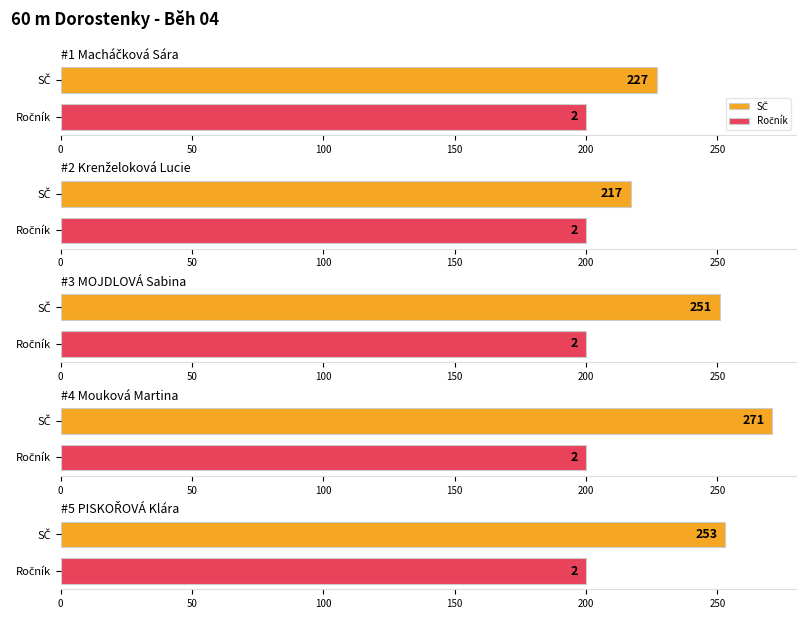

Are the bars horizontal?

Yes